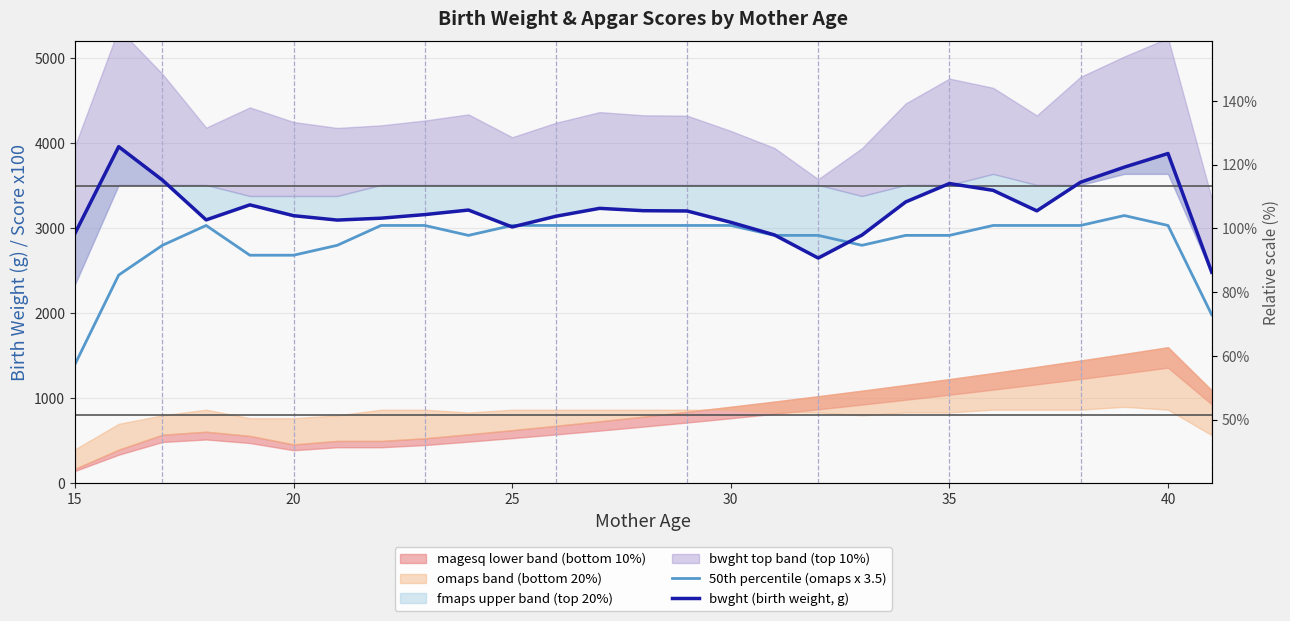

In 50th percentile (omaps x 3.5), how many points are higher than both neighbors (excluding endpoints)?

2